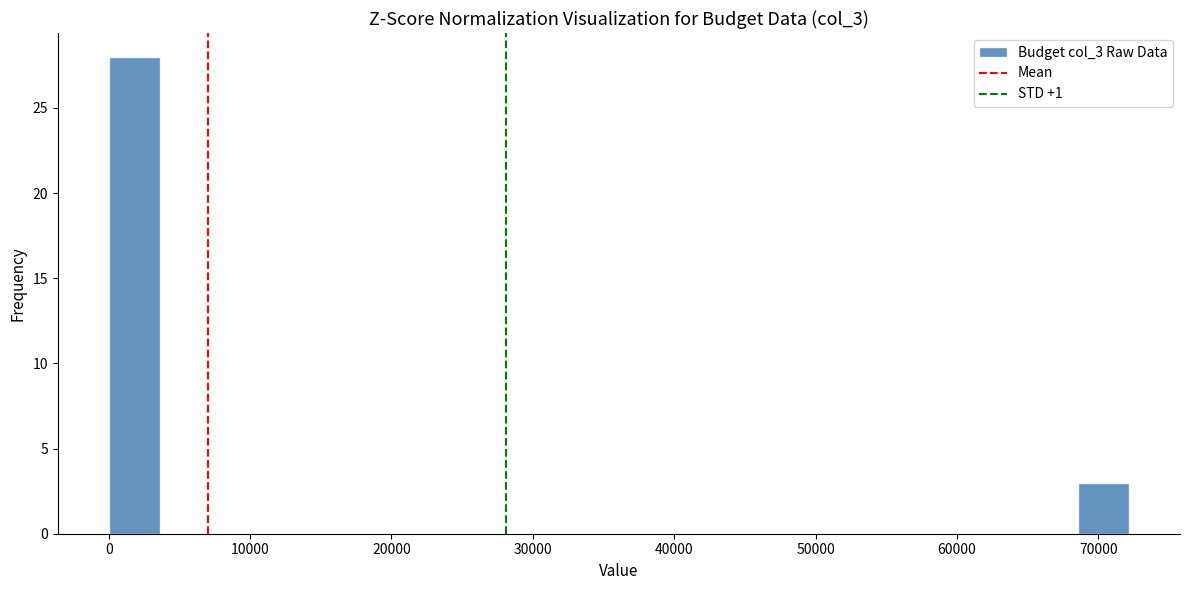

Read against the x-axis, roughly where is the centre of the tallest bar?

2000